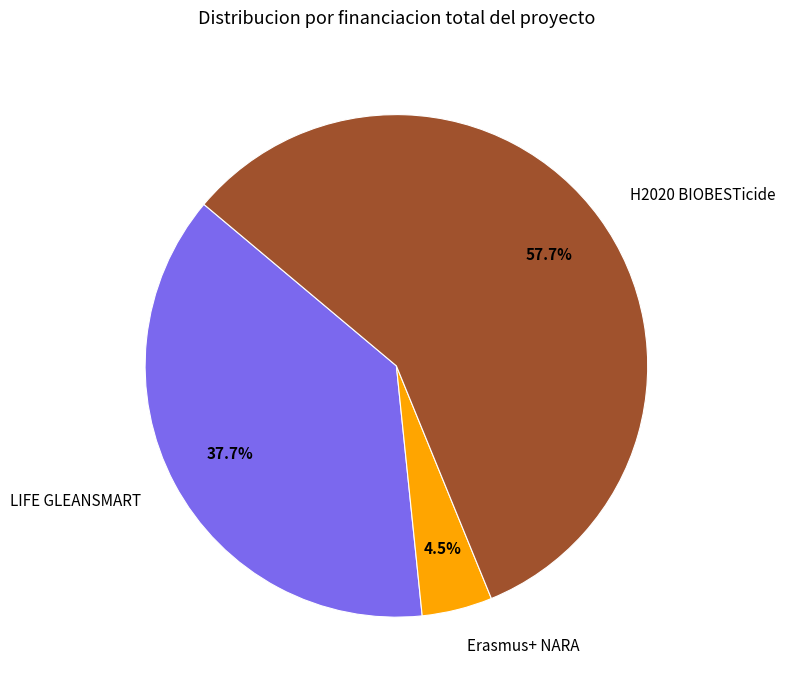

What is the ratio of the value at H2020 BIOBESTicide to the value at LIFE GLEANSMART?

1.5